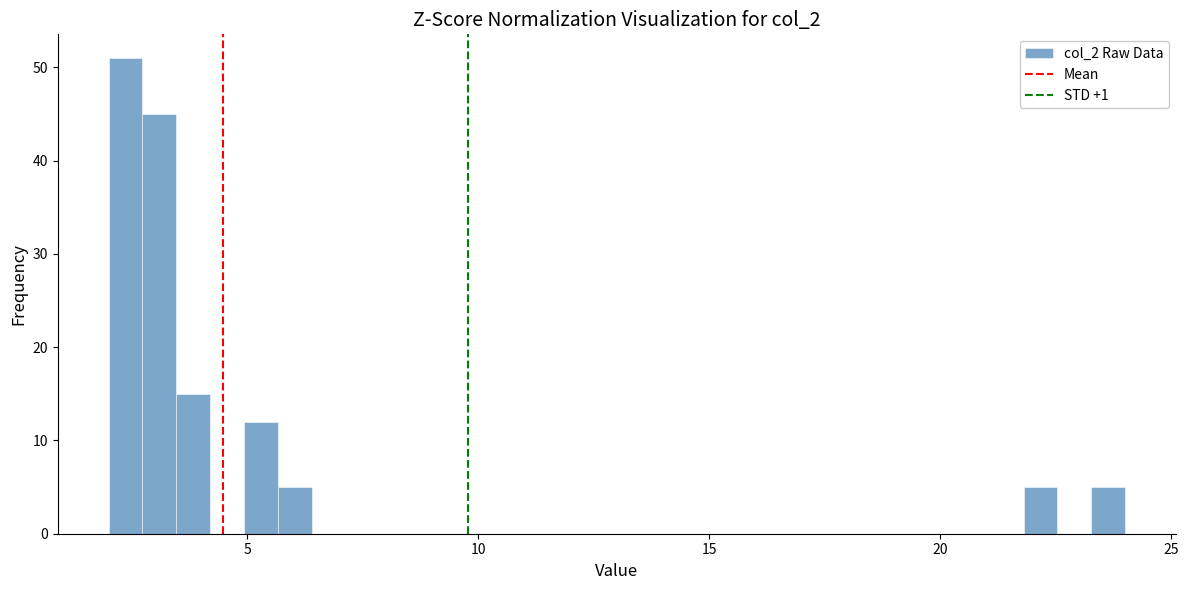

Around what value on the x-axis is the tallest bar? Give the approximate position of its centre, as read against the axis.

2.5